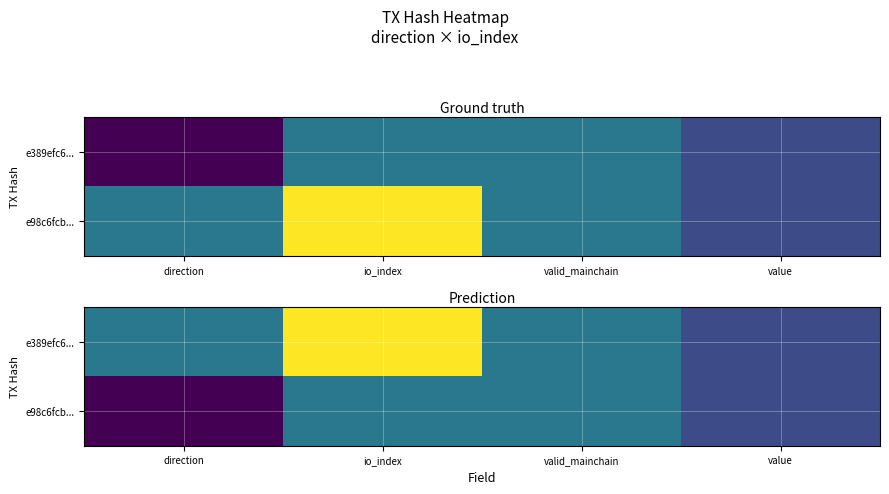

Which label corresponds to the smallest value in the chart?

direction